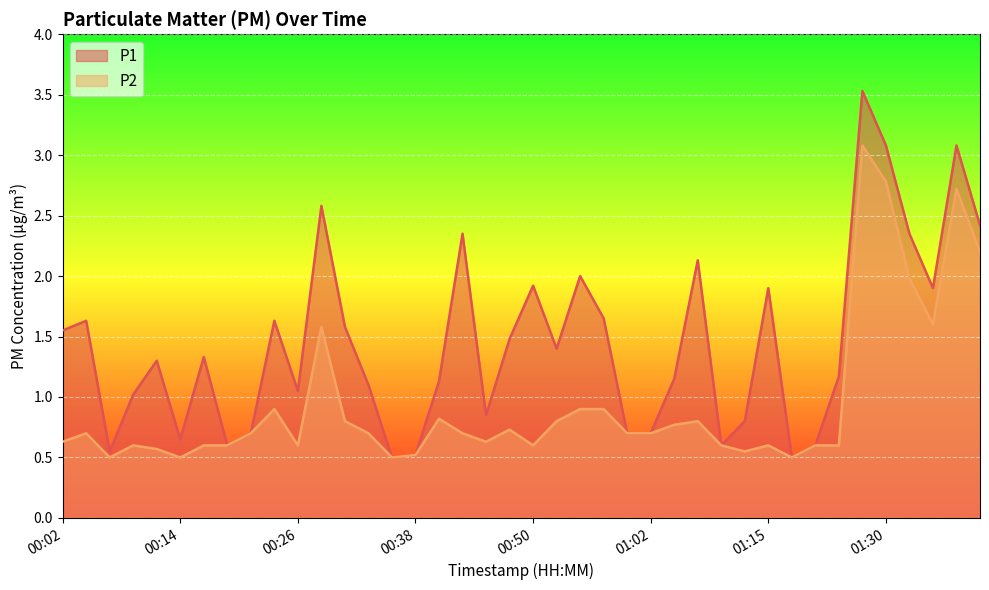

Is the value of P1 at 01:13 greater than the value of P2 at 00:28?

No